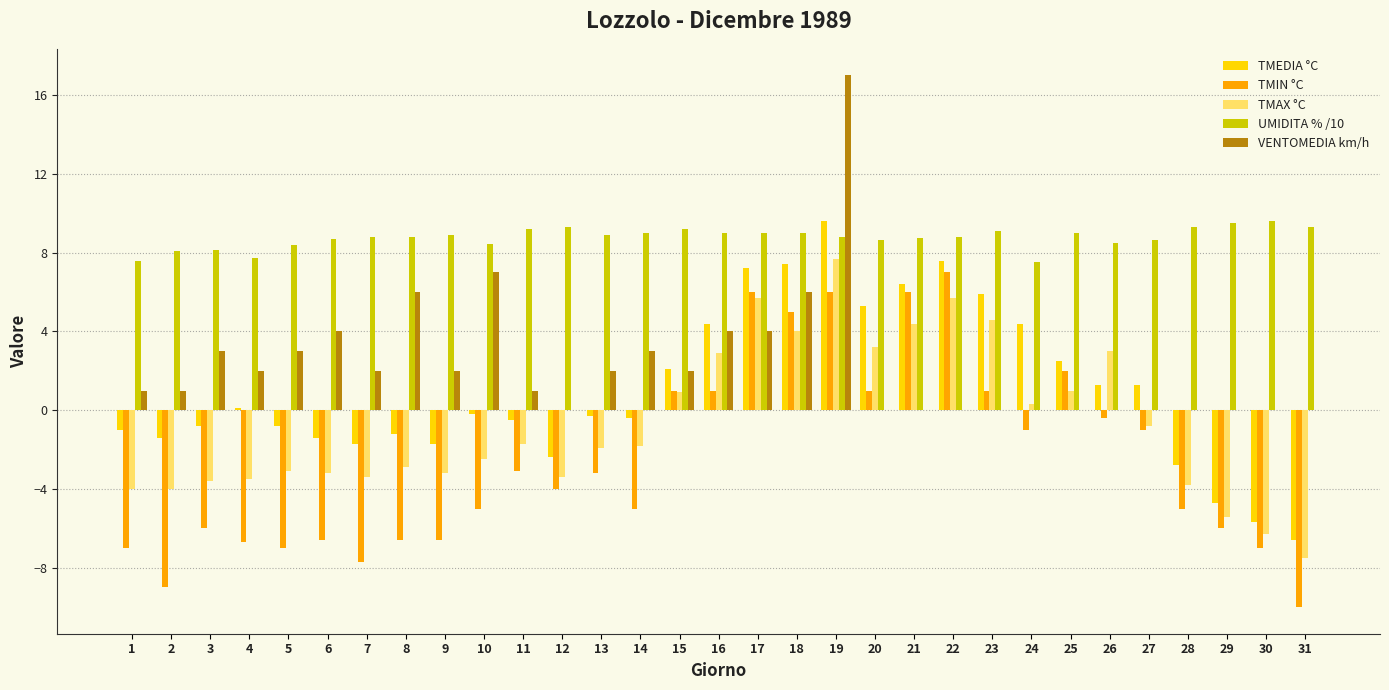

Between 3 and 22, which series saw the biggest shift?

TMIN °C